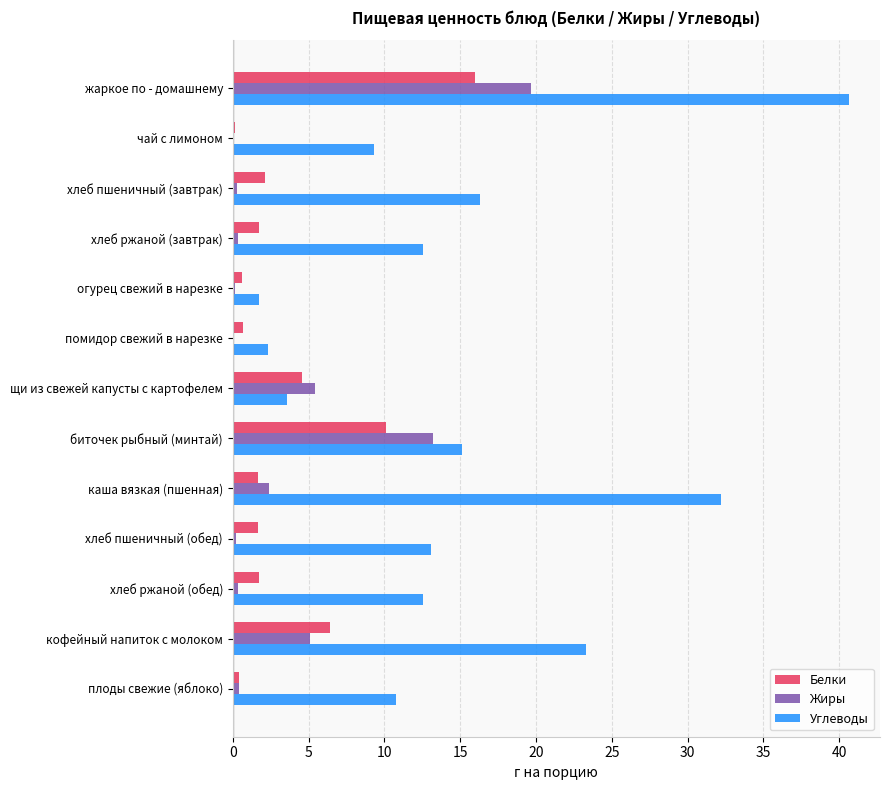

What is the sum of all Белки values?

47.9